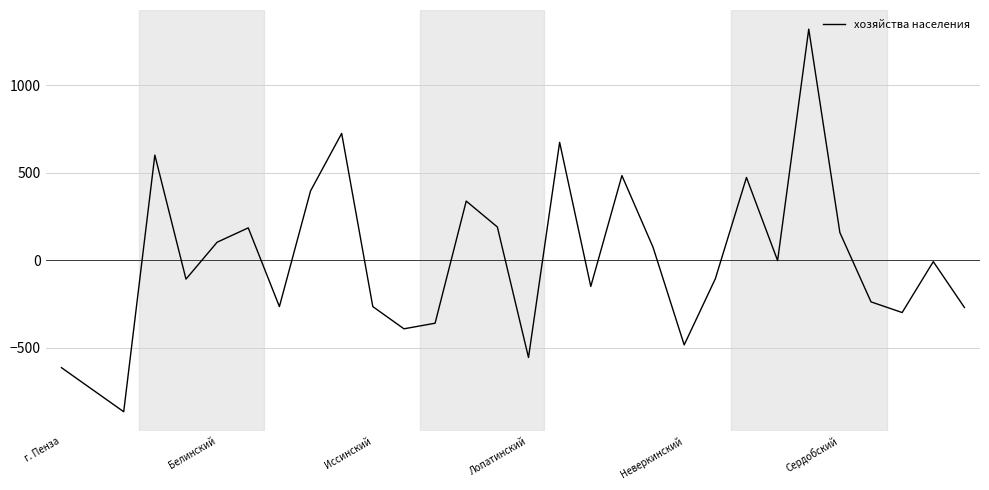

What is the difference between the maximum and minimum values?

2187.0